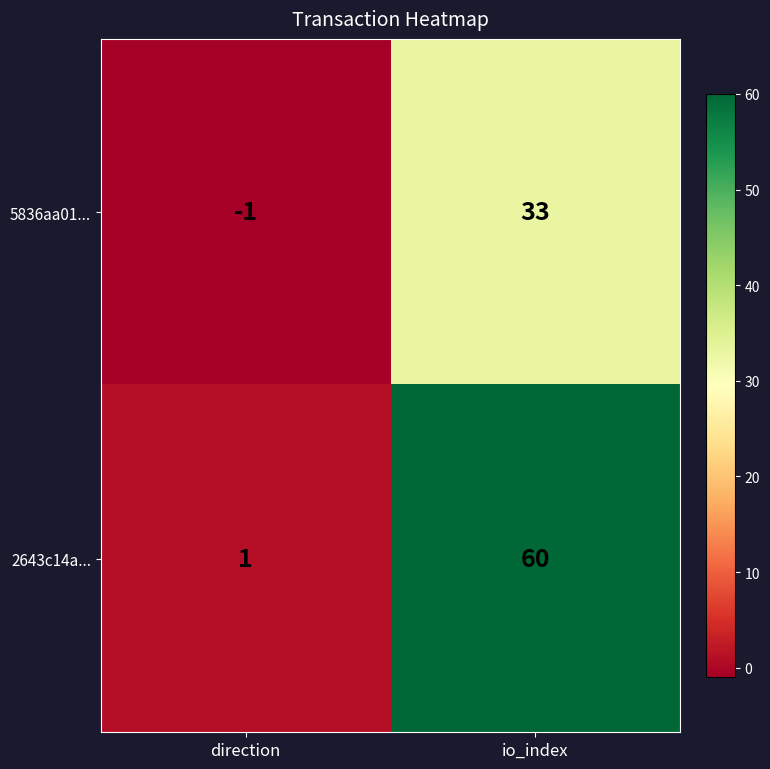

Rank the series by their average value, from lowest to highest.

5836aa01..., 2643c14a...